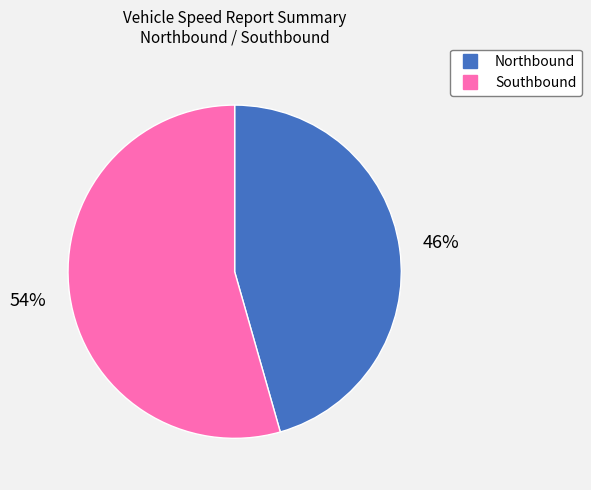

Approximately how many times larger is the value at Southbound compared to Northbound?

1.2